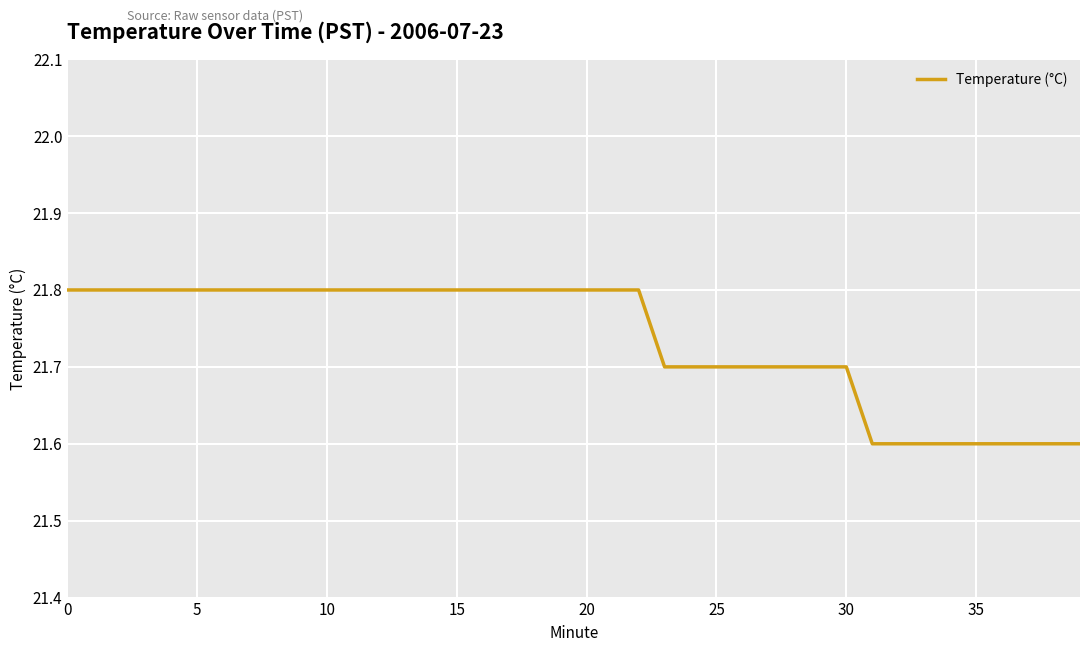

What is the maximum value shown in the chart?

21.8